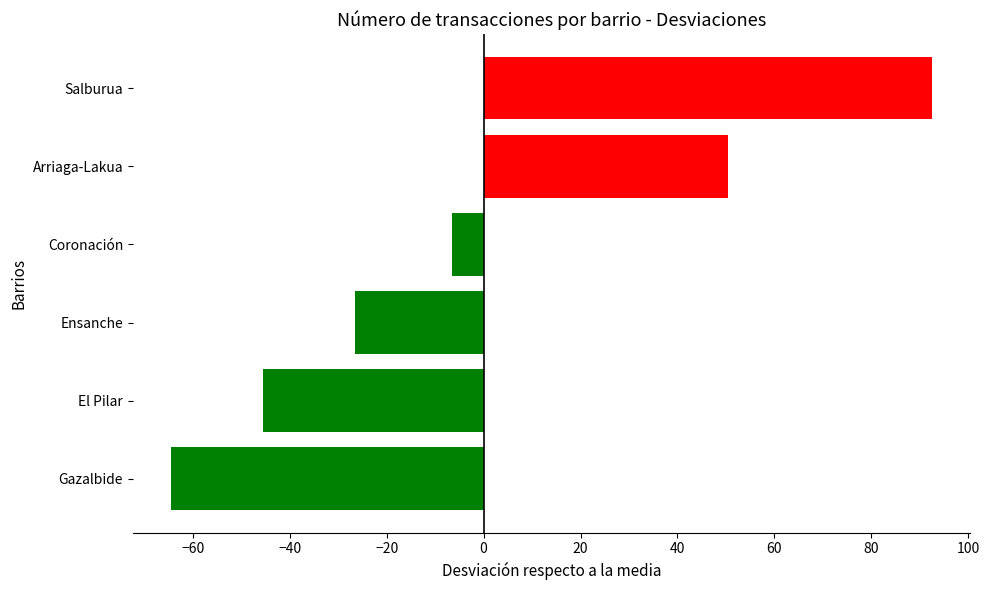

How many values are above zero?

2